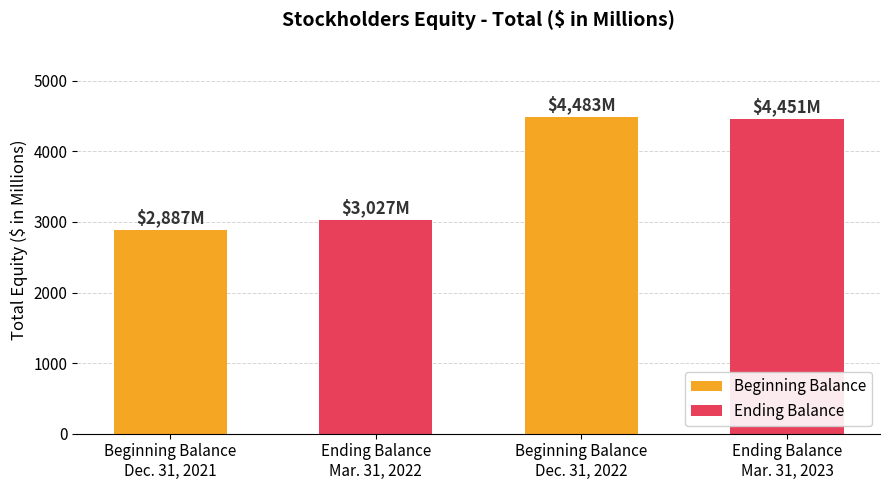

Reading left to right, list all the values displayed in this chart.

2887	3027	4483	4451